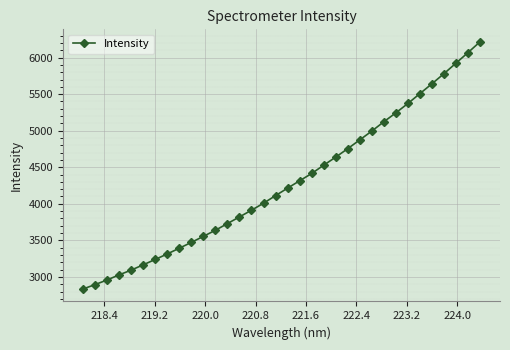

What is the smallest value displayed?

2833.4